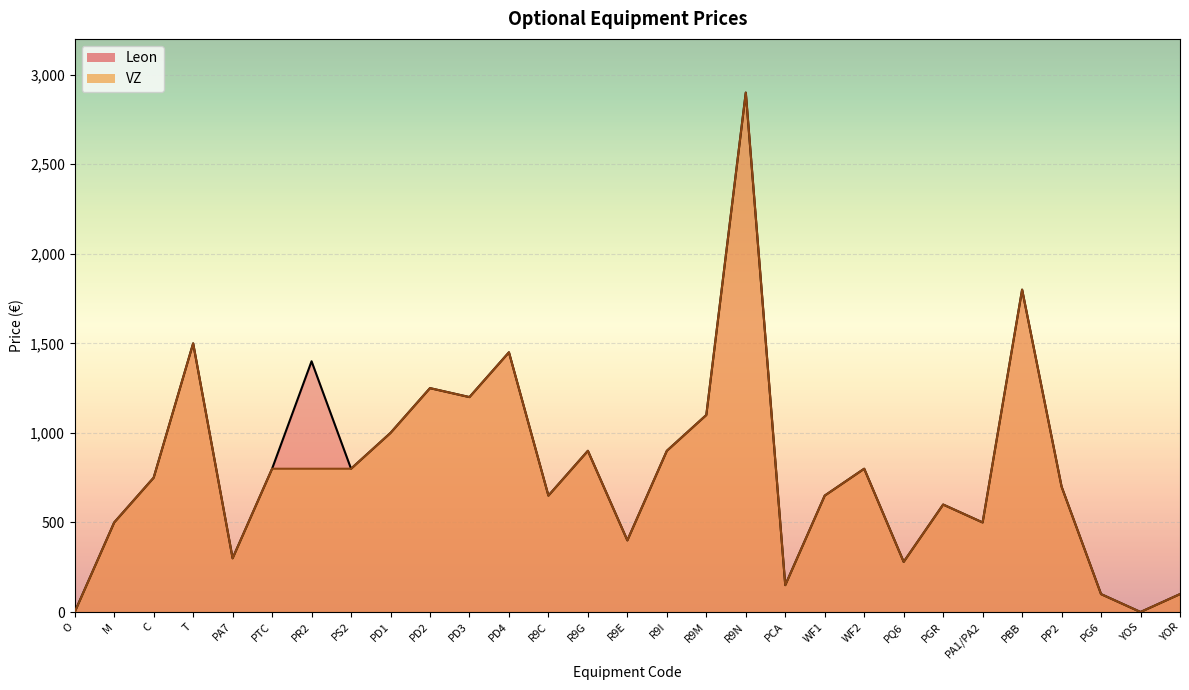

Where is Leon nearest to the value 1450?

PD4